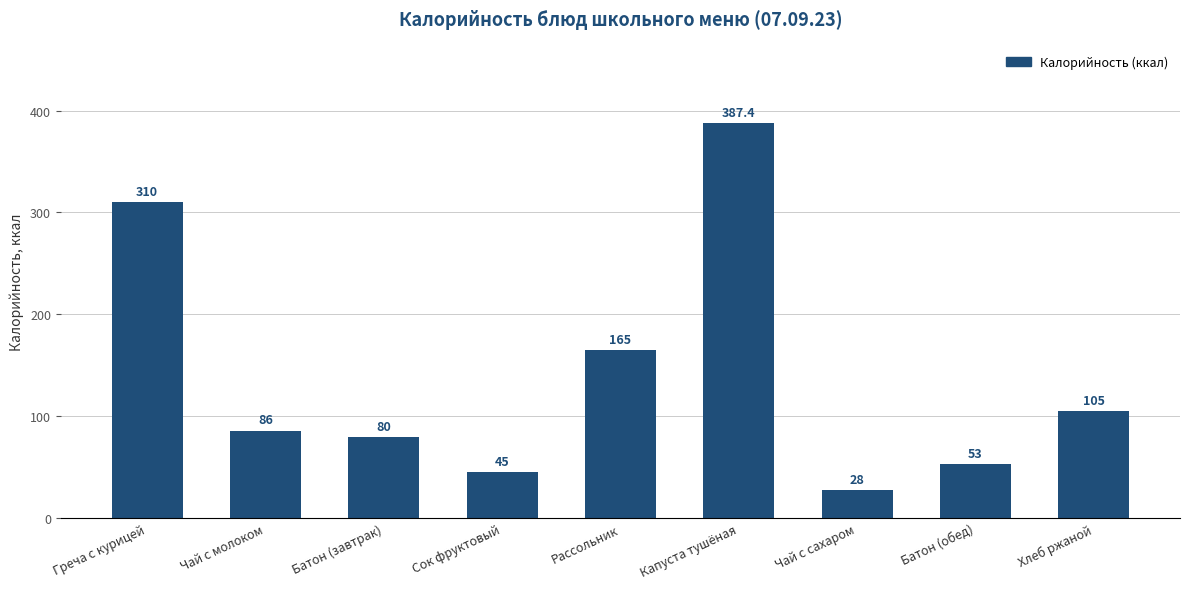

Which has a higher value, Чай с сахаром or Батон (завтрак)?

Батон (завтрак)